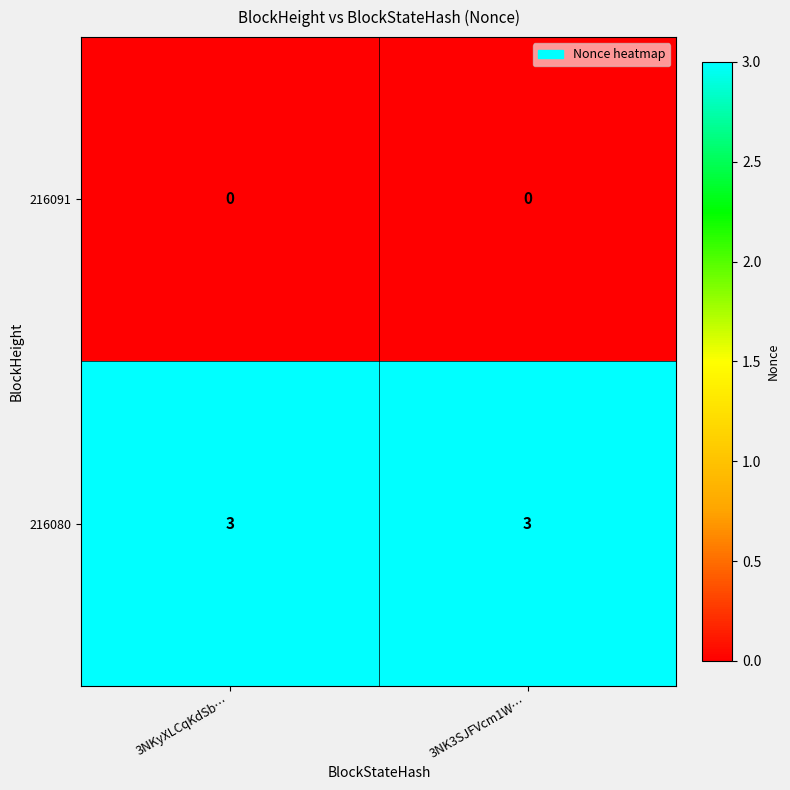

What is the spread (max minus min) of values at 3NK3SJFVcm1W…?

3